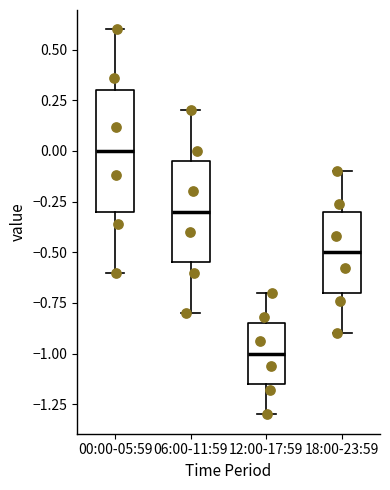

Which box's median line is the highest?

00:00-05:59